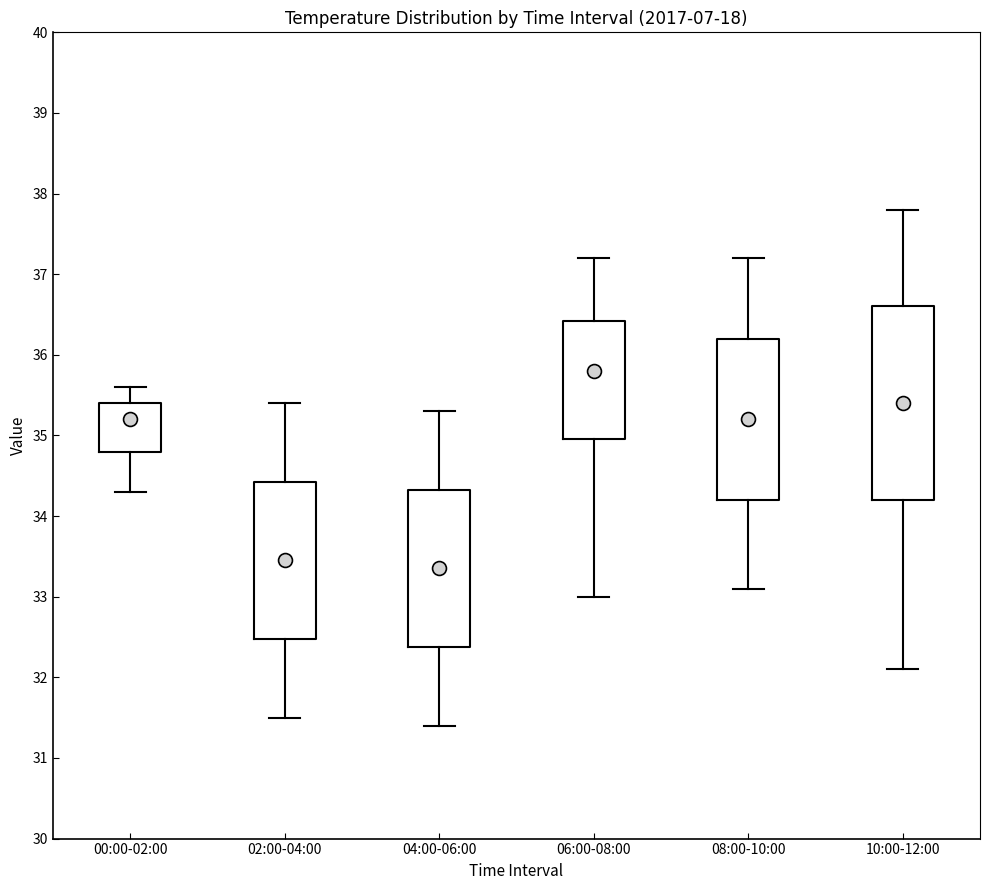

Reading left to right, read every box against the y-axis: the position of its median line, the range the box covers, and the ends of its whiskers. The values are not printed on the chart, so give them approximately, as read against the axis.

00:00-02:00: median 35.2, box 34.8 to 35.4, whiskers 34.3 to 35.6
02:00-04:00: median 33.5, box 32.5 to 34.4, whiskers 31.5 to 35.4
04:00-06:00: median 33.4, box 32.4 to 34.3, whiskers 31.4 to 35.3
06:00-08:00: median 35.8, box 35.0 to 36.4, whiskers 33.0 to 37.2
08:00-10:00: median 35.2, box 34.2 to 36.2, whiskers 33.1 to 37.2
10:00-12:00: median 35.4, box 34.2 to 36.6, whiskers 32.1 to 37.8